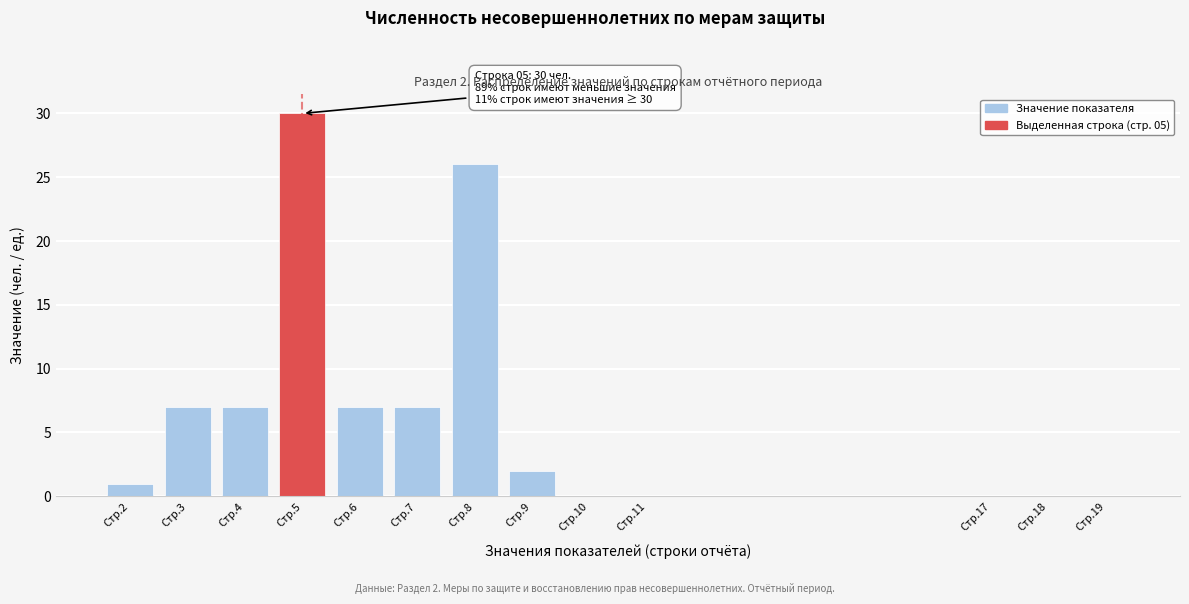

Reading left to right, list all the values displayed in this chart.

Стр.2=1	Стр.3=7	Стр.4=7	Стр.5=30	Стр.6=7	Стр.7=7	Стр.8=26	Стр.9=2	Стр.10=0	Стр.11=0	Стр.17=0	Стр.18=0	Стр.19=0